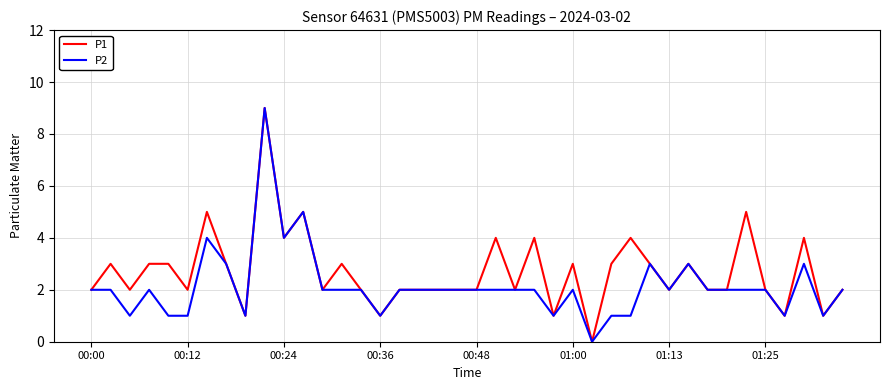

What is the maximum value shown in the chart?

9